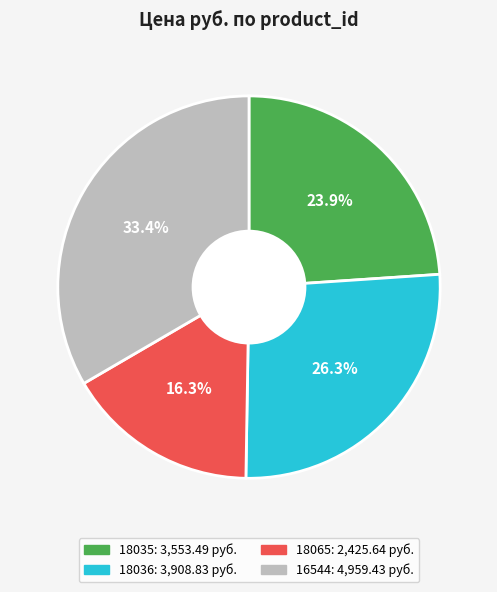

To the nearest percent, what is the difference between the largest and smallest slice percentages?

17%